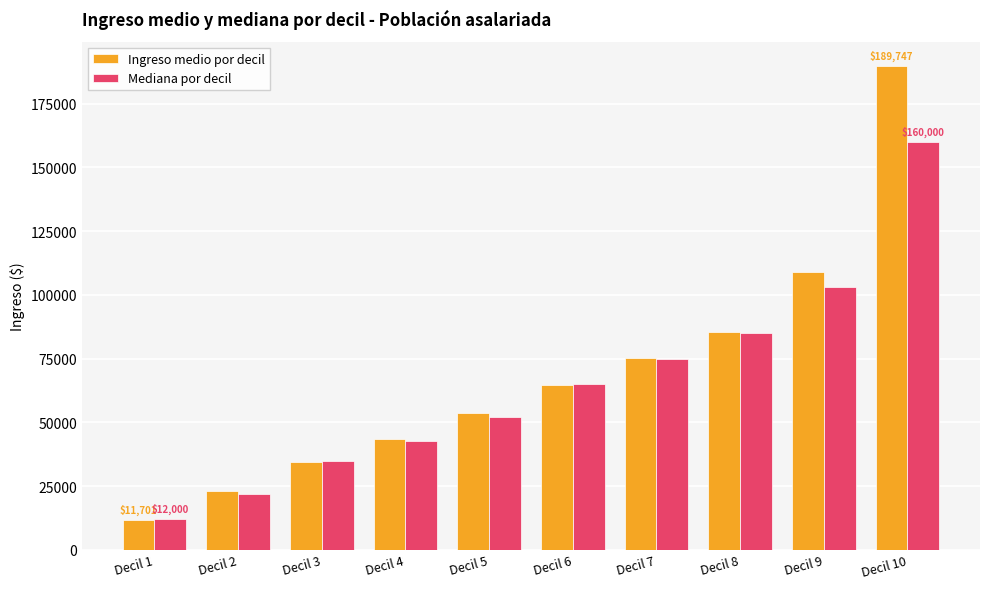

What value does the Mediana por decil series have at Decil 7?

75000.0